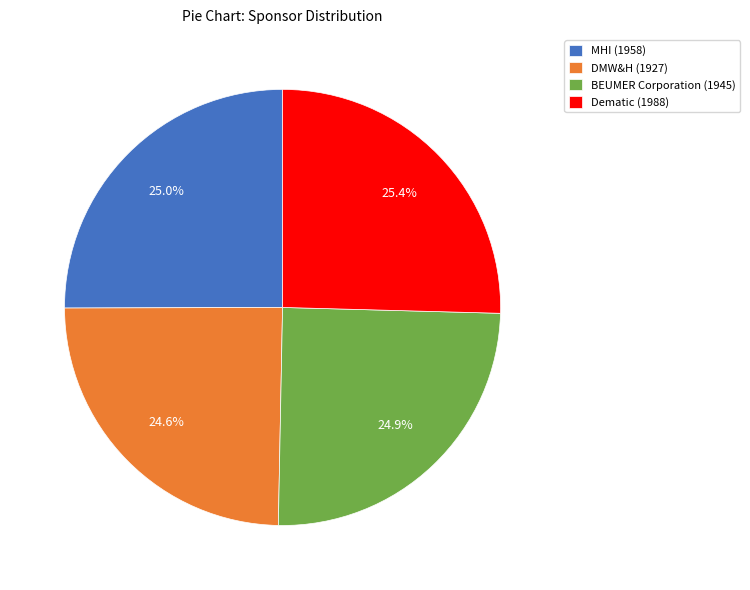

Which has a higher value, BEUMER Corporation or Dematic?

Dematic